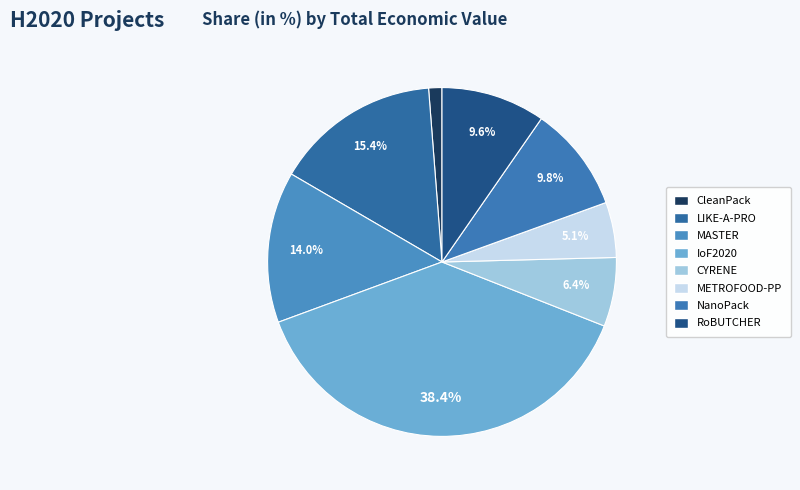

To the nearest percent, what percentage of the pie is METROFOOD-PP?

5%